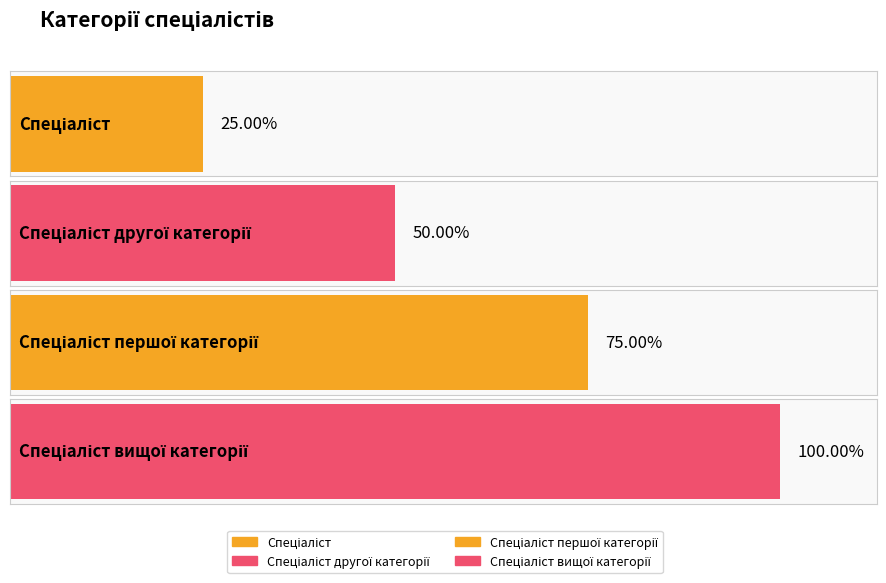

Does the chart contain any negative values?

No